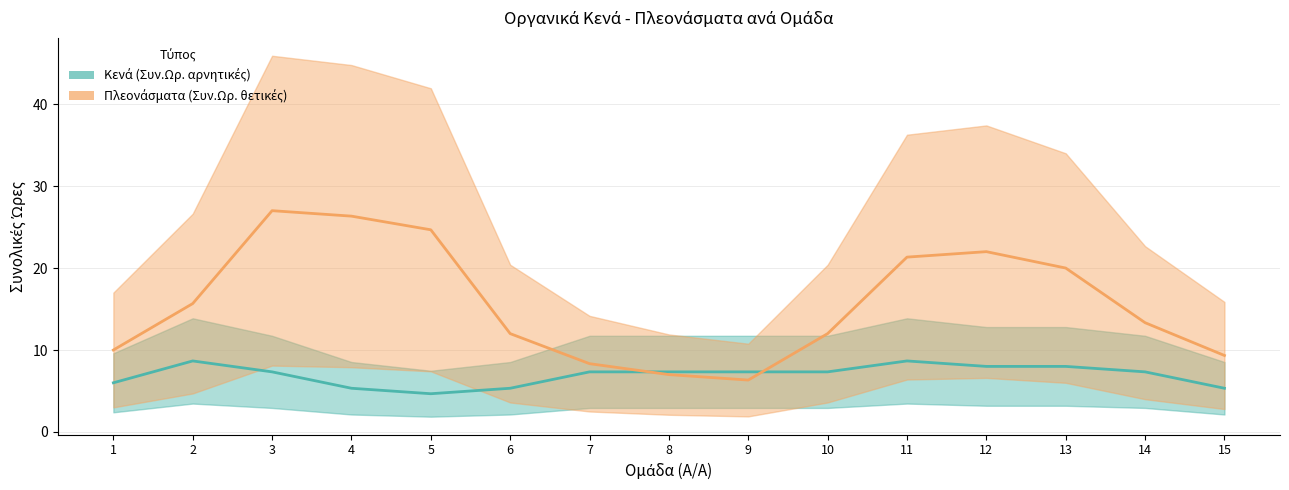

How many data points in Κενά (Συν.Ωρ. αρνητικές) are above 7?

10